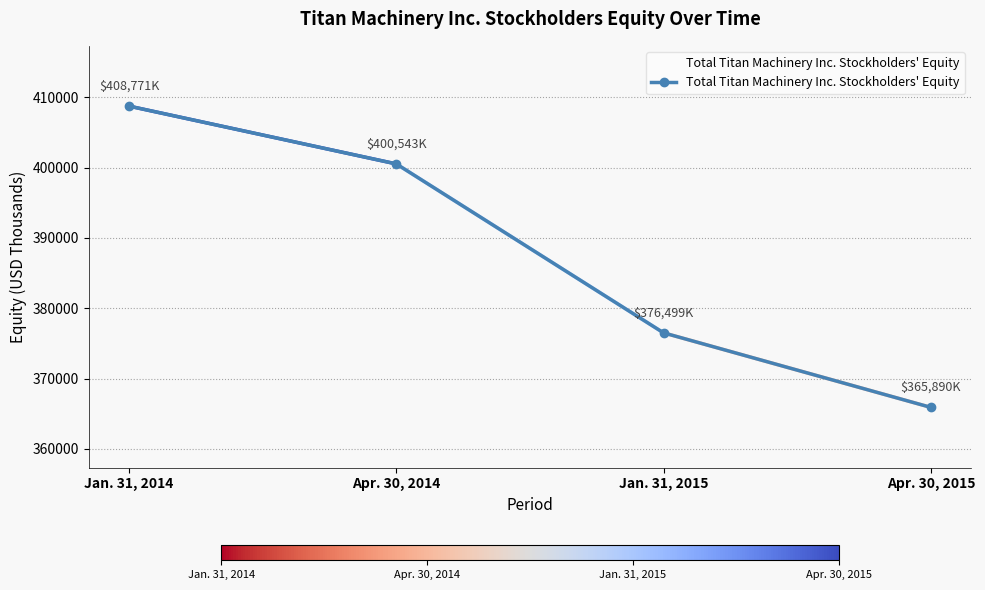

Is it true that the value at Apr. 30, 2014 is 575519?

False